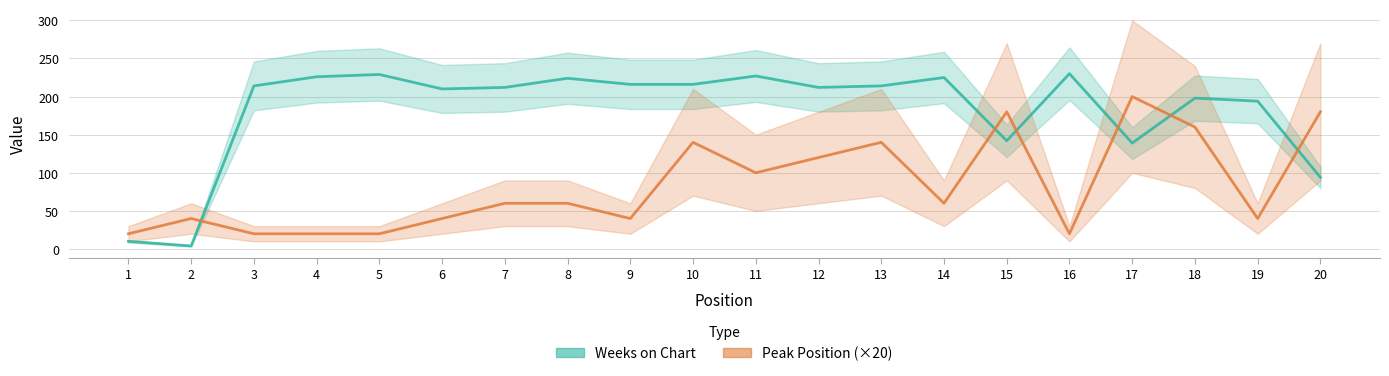

How many data points in Weeks on Chart are above 214?

8